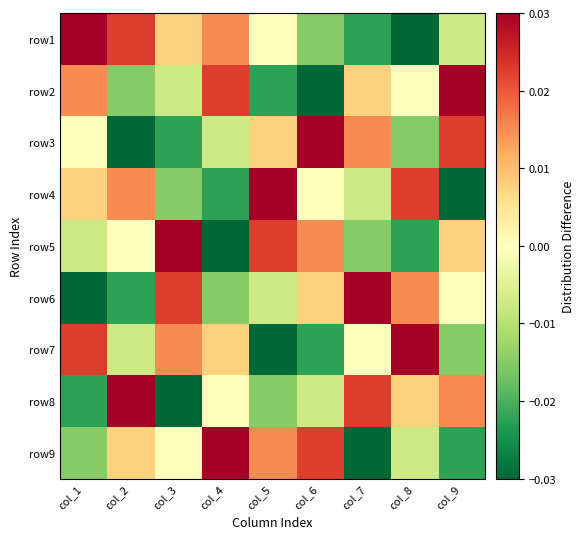

Rank the series at col_7 from lowest to highest value.

row9, row1, row5, row4, row7, row2, row3, row8, row6